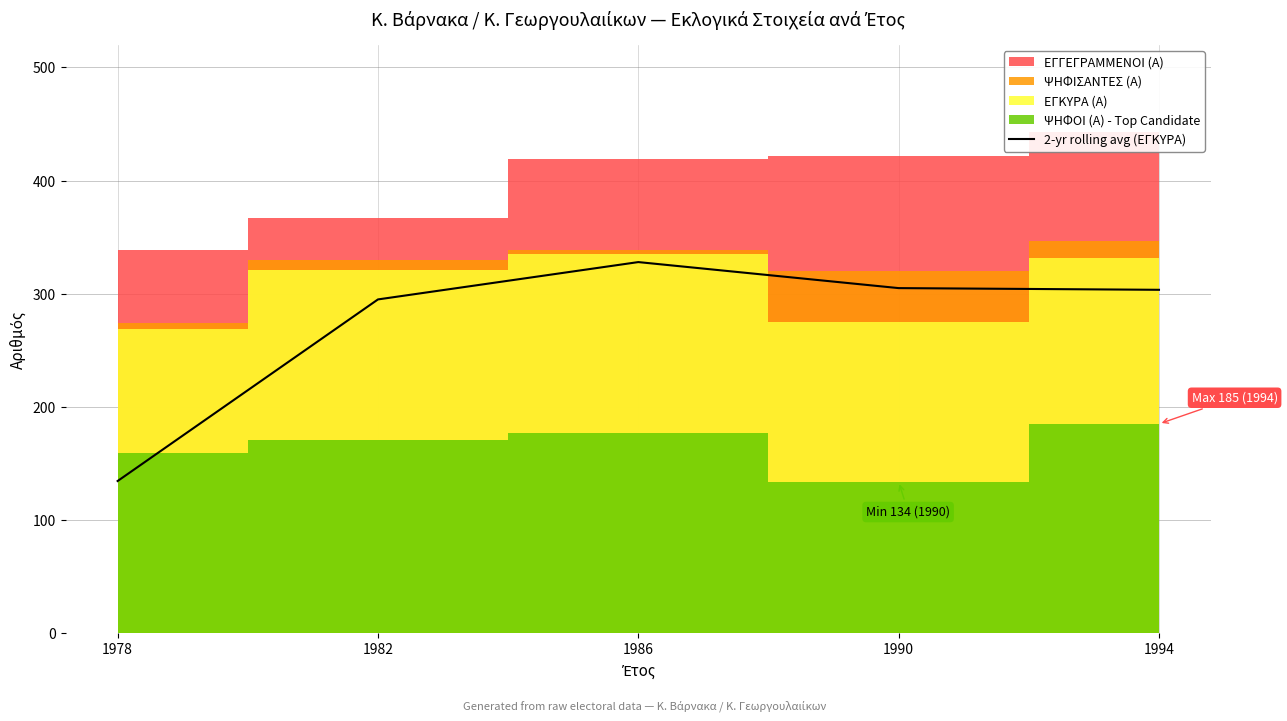

What is the lowest value of the 2-yr rolling avg (ΕΓΚΥΡΑ) series?

134.5